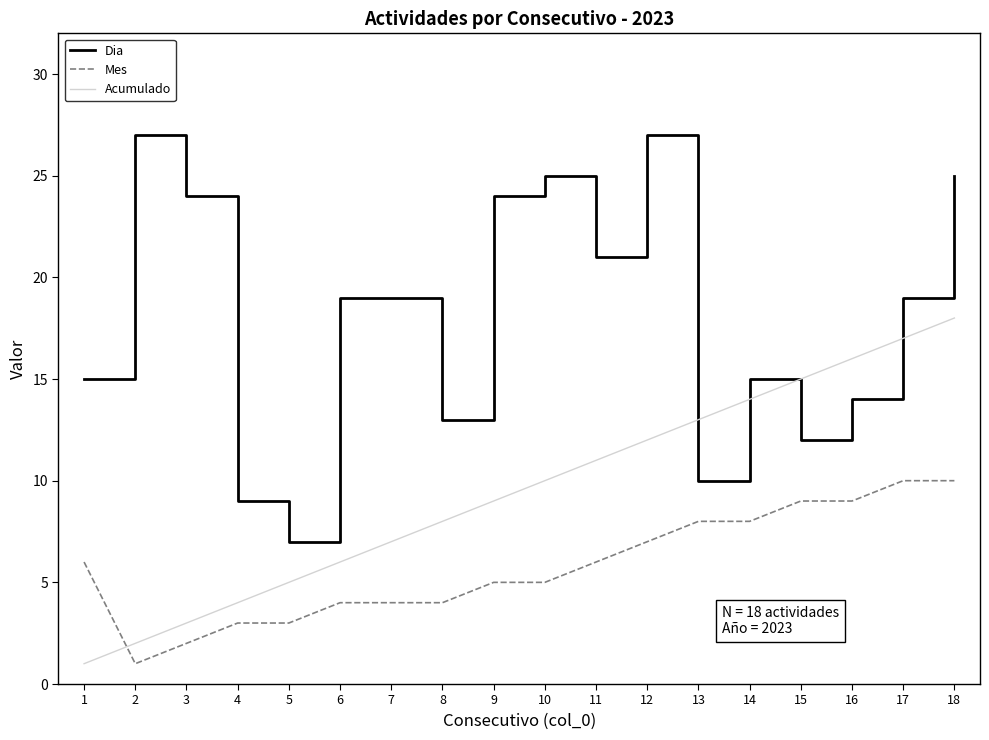

What is the difference between the maximum and minimum values in the Mes series?

9